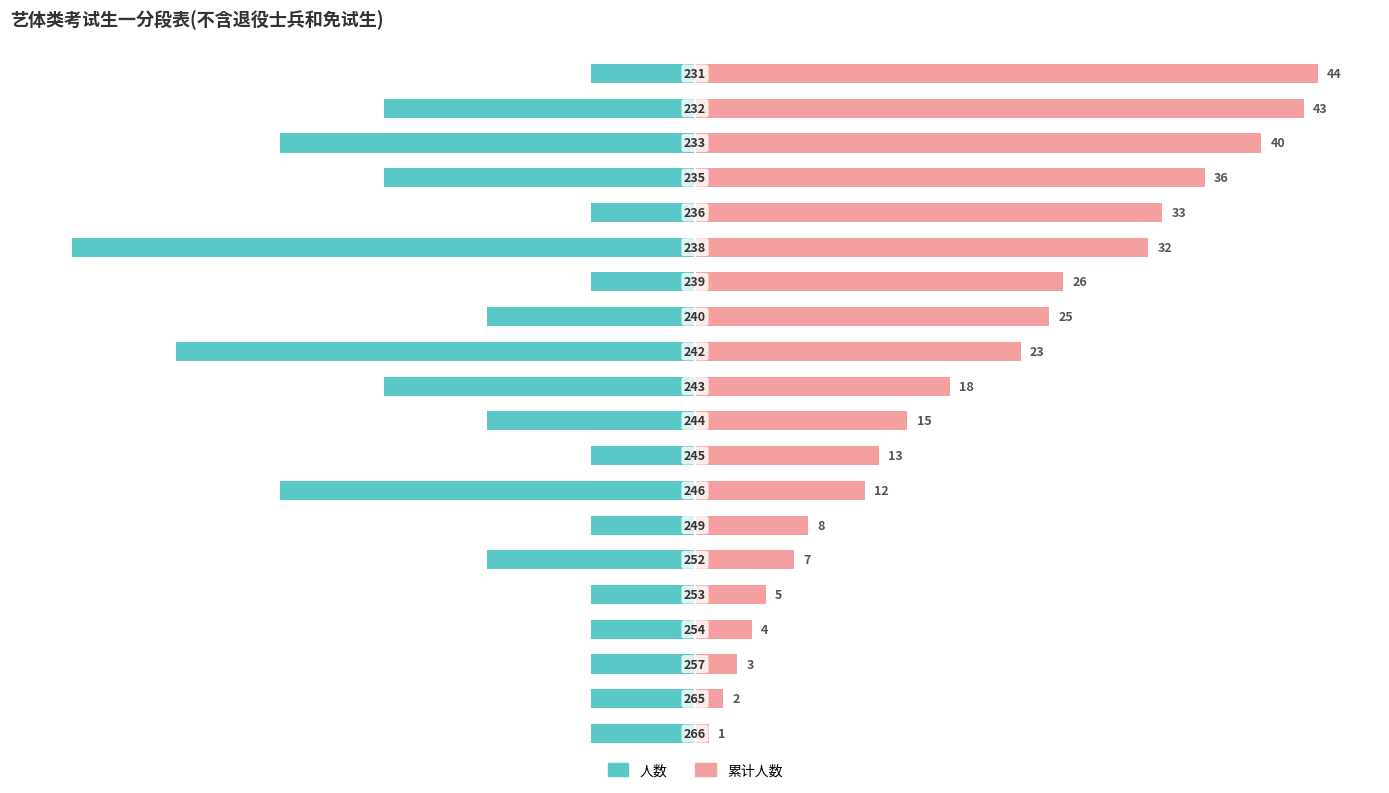

Which series has the largest total across all categories?

累计人数